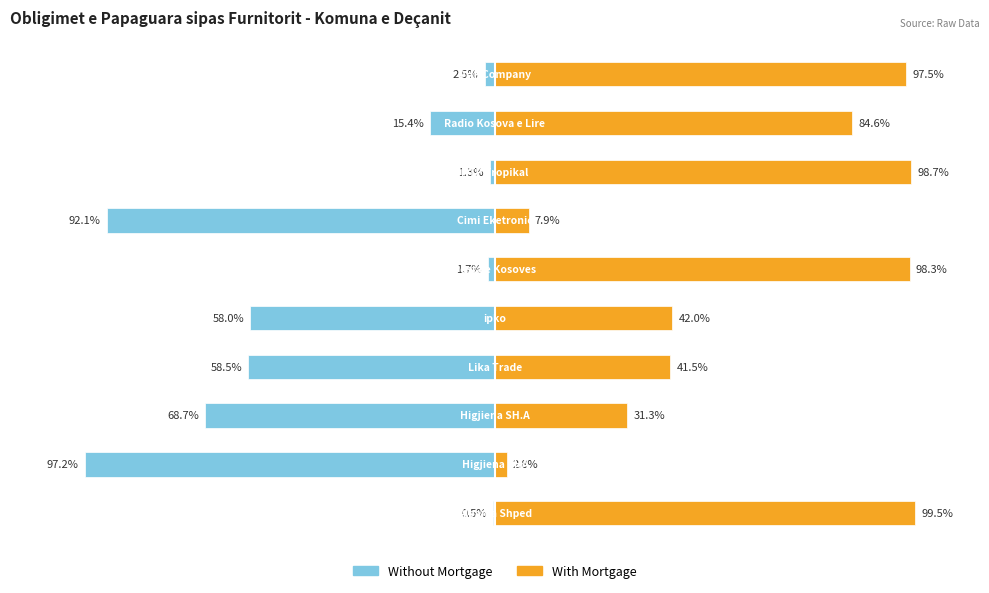

What is the minimum value for With Mortgage?

2.8